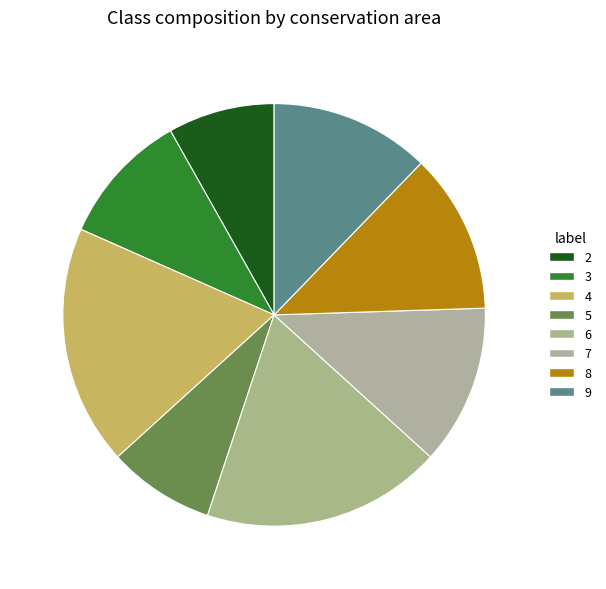

To the nearest percent, what is the difference between the 4 and 3 slice percentages?

8%